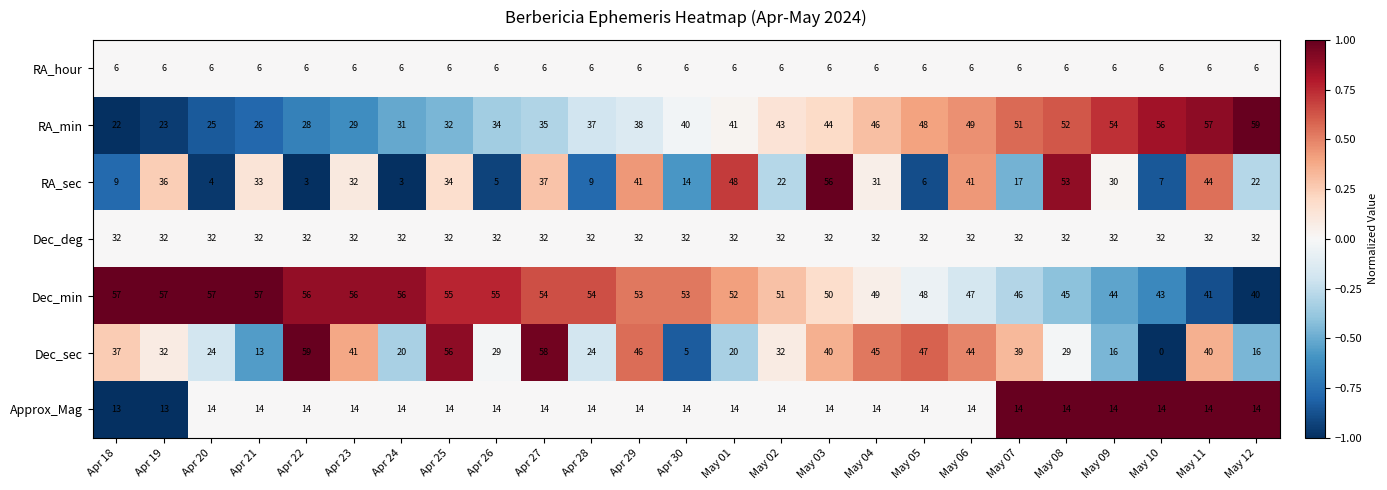

How many values in the Approx_Mag series are below 14?

2